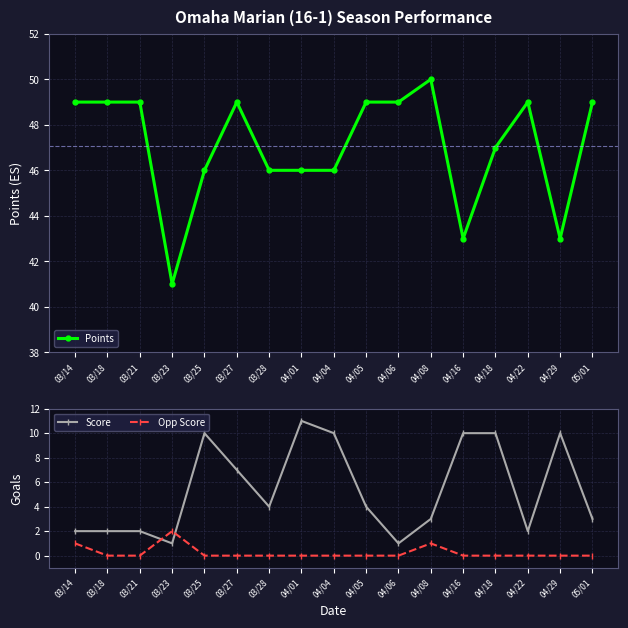

Which series has the largest range (max minus min)?

Score